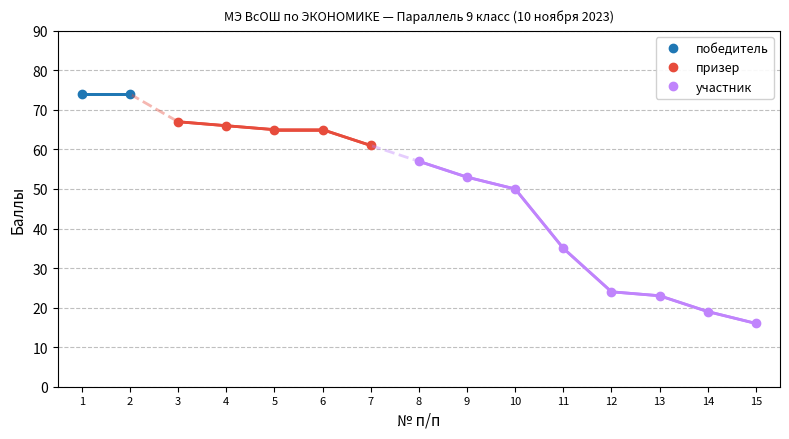

Which has a higher value, 6 or 11?

6